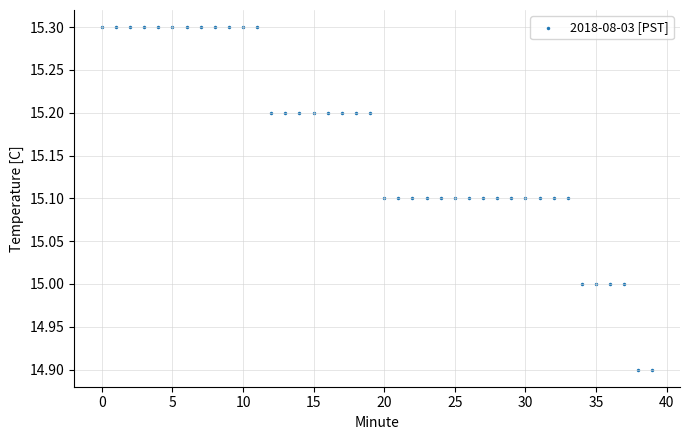

What is the range of Y values (max minus min)?

0.4